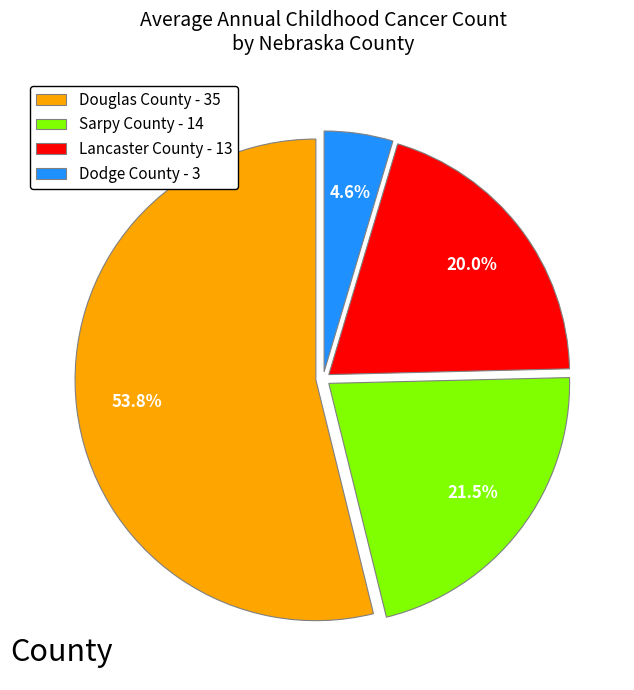

Which slice is the smallest?

Dodge County